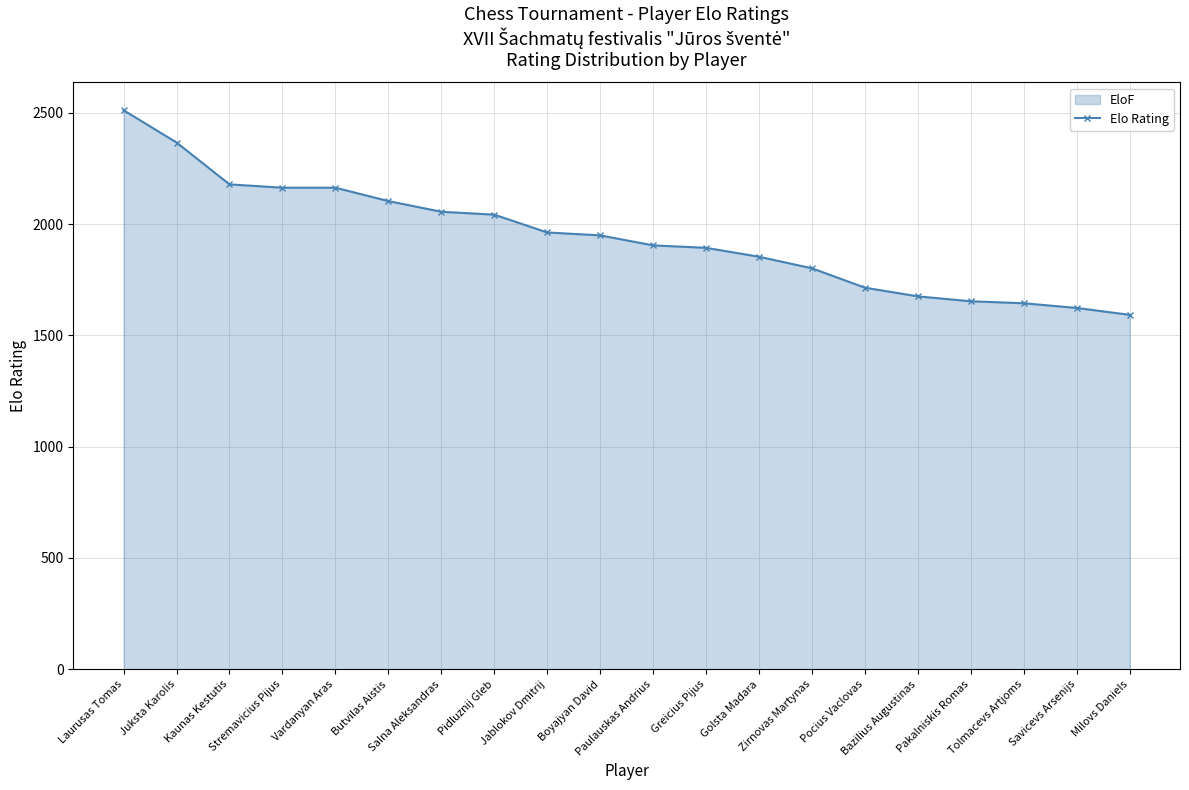

Approximately how many times larger is the value at Jablokov Dmitrij compared to Stremavicius Pijus?

0.9